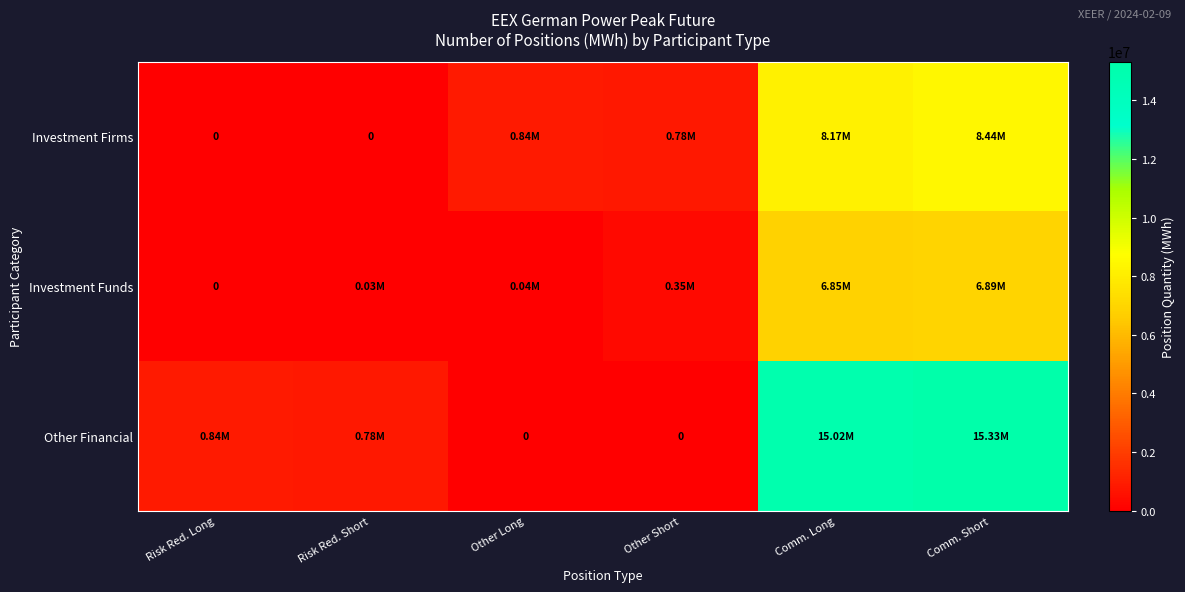

Which series has the widest spread of values?

Other Financial